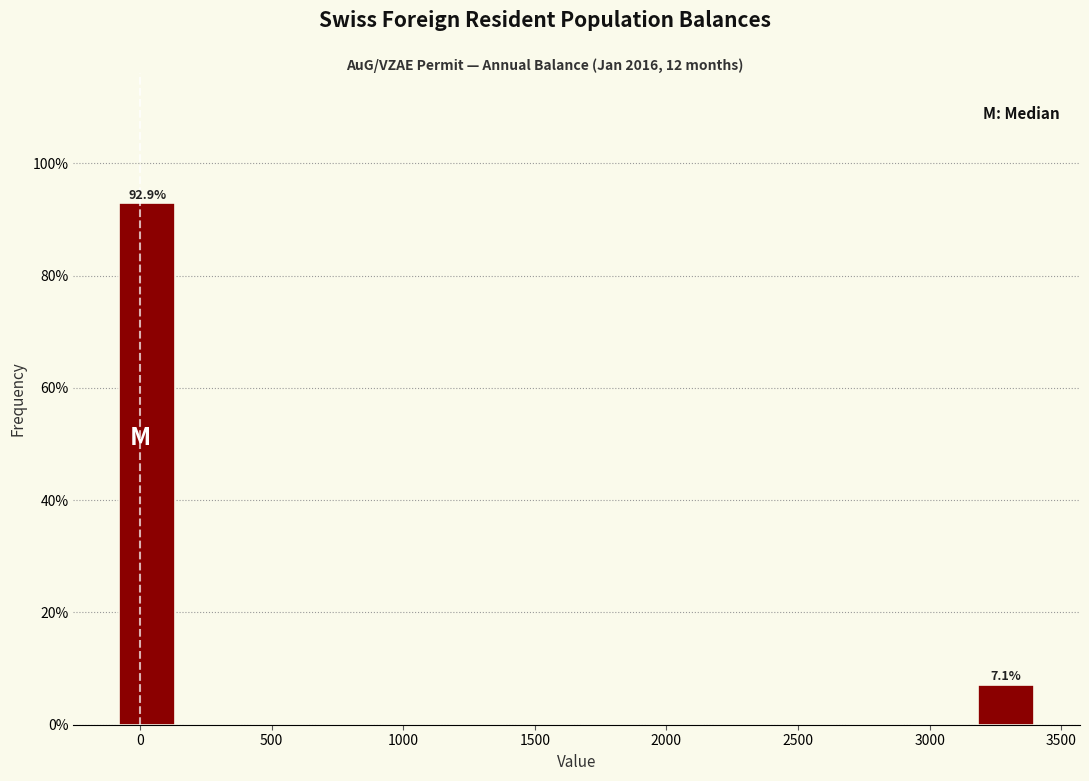

Which range on the x-axis has the tallest bar?

-100 to 150